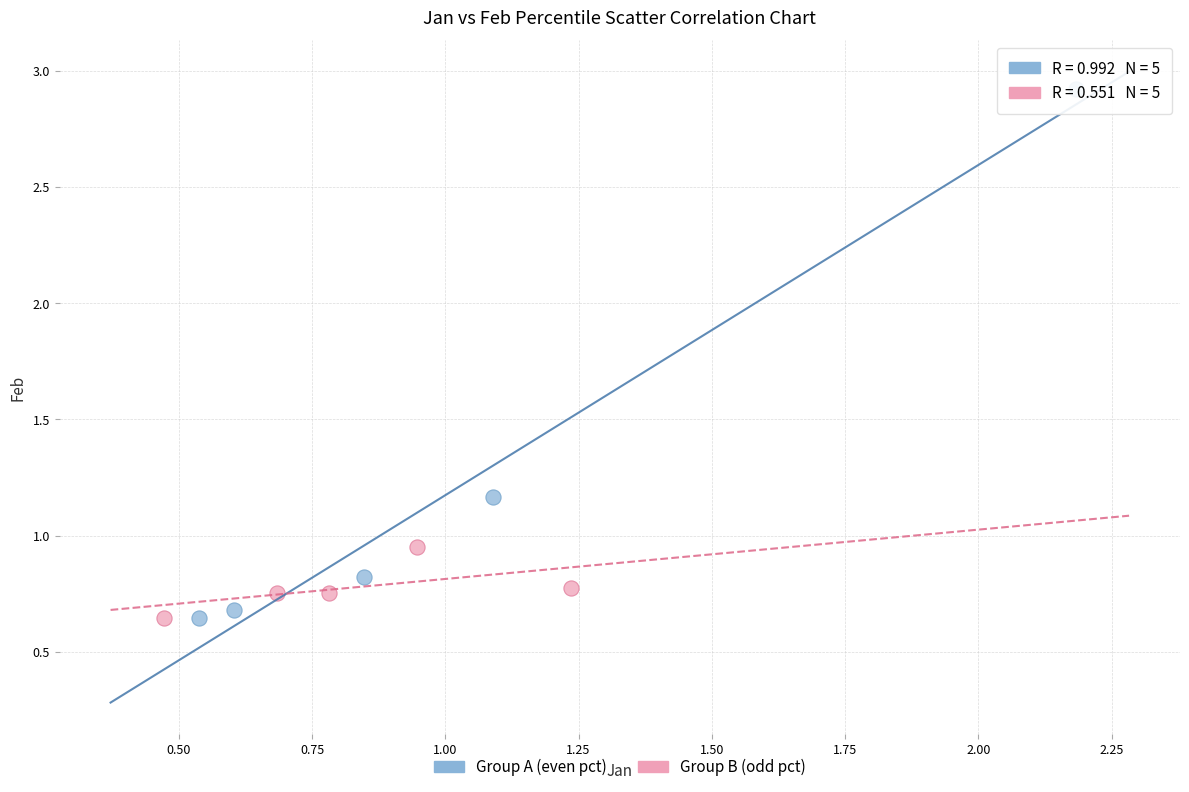

Which series contains the highest Y value?

Group A (even pct)